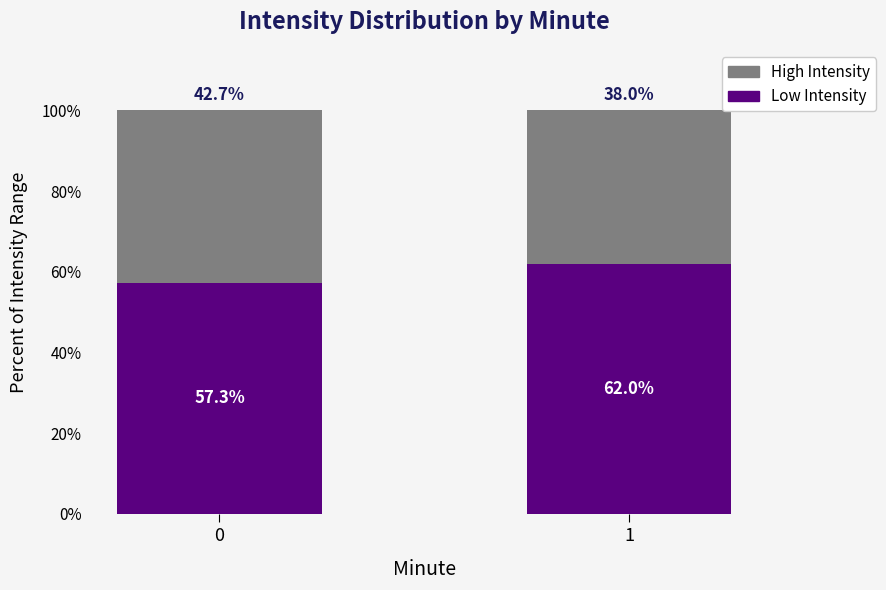

What is the average value of the Low Intensity series?

59.6